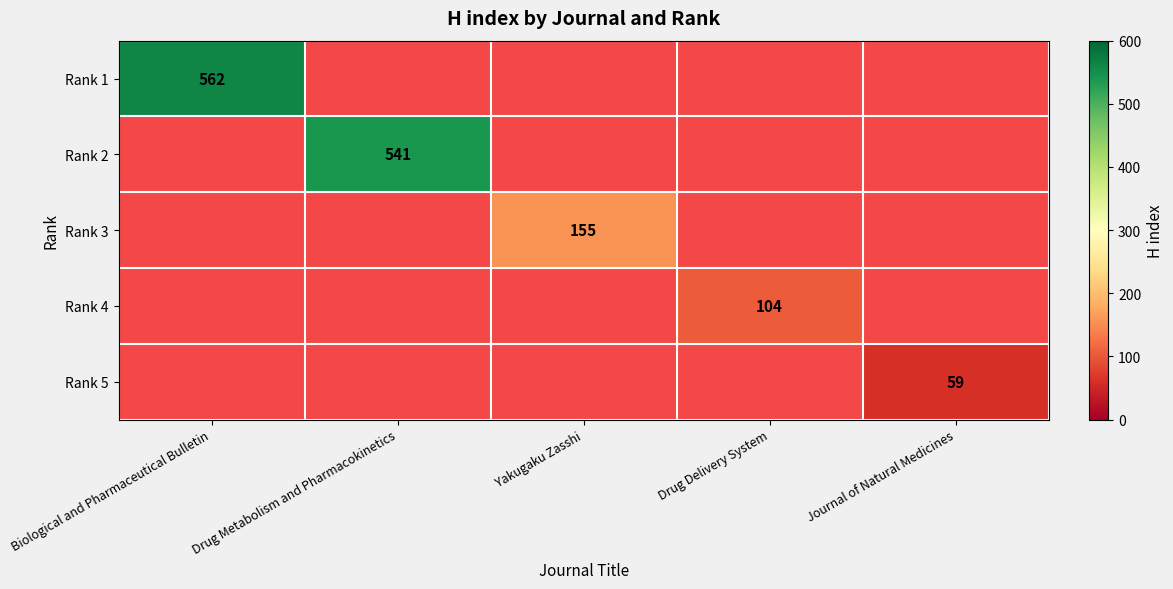

True or false: Rank 3 has a value of 155 at Yakugaku Zasshi.

True